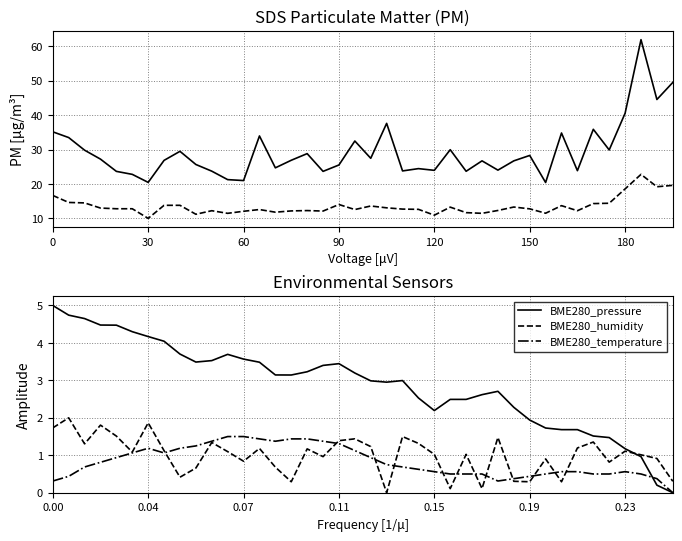

At how many categories does at least one series exceed 10?

40